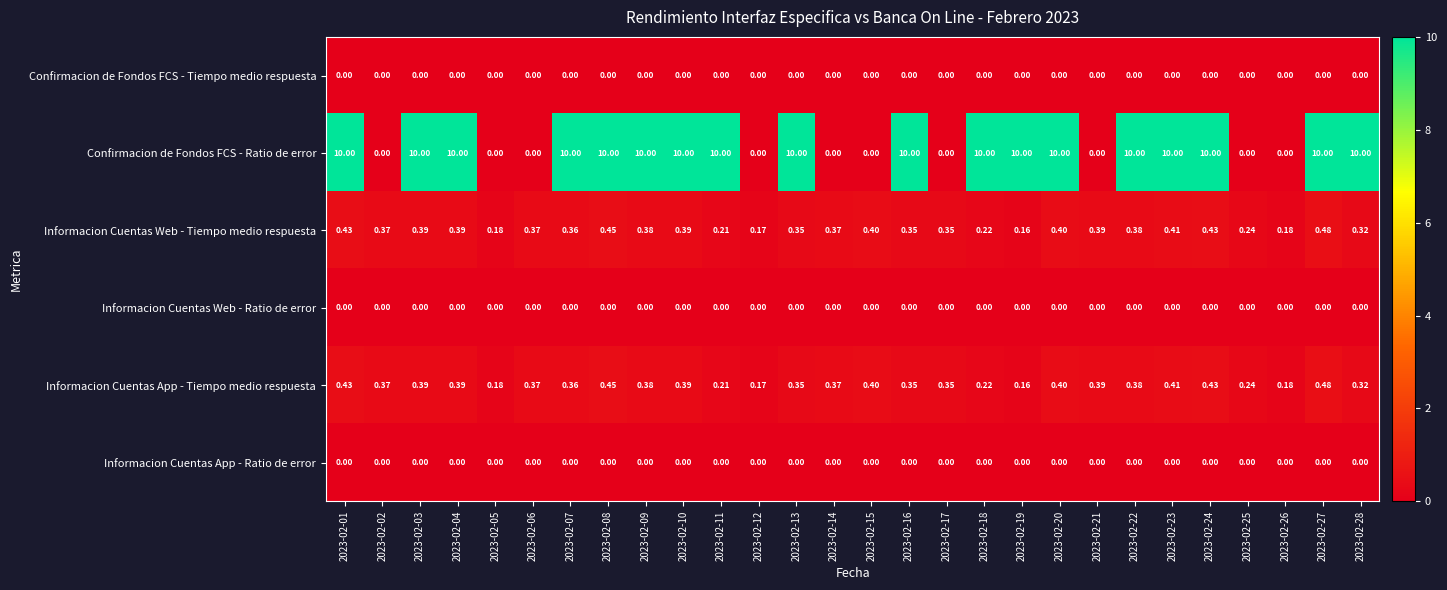

Is the value of Informacion Cuentas Web - Tiempo medio respuesta at 2023-02-13 greater than the value of Confirmacion de Fondos FCS - Tiempo medio respuesta at 2023-02-22?

Yes